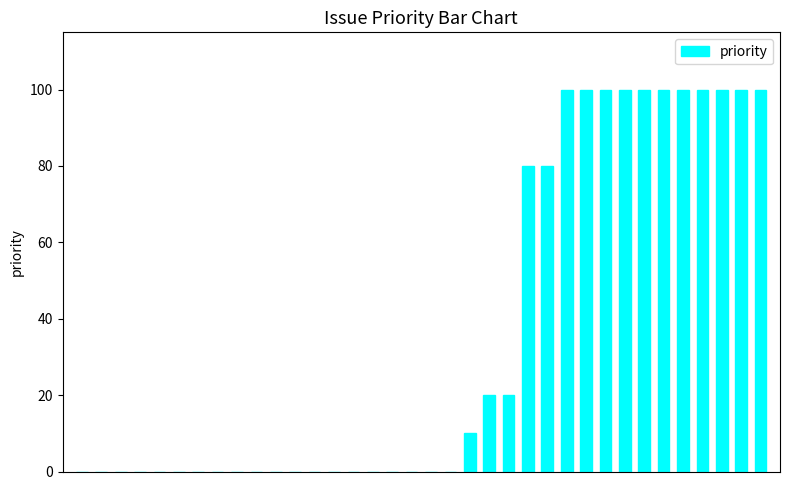

What is the sum of all values?

1310